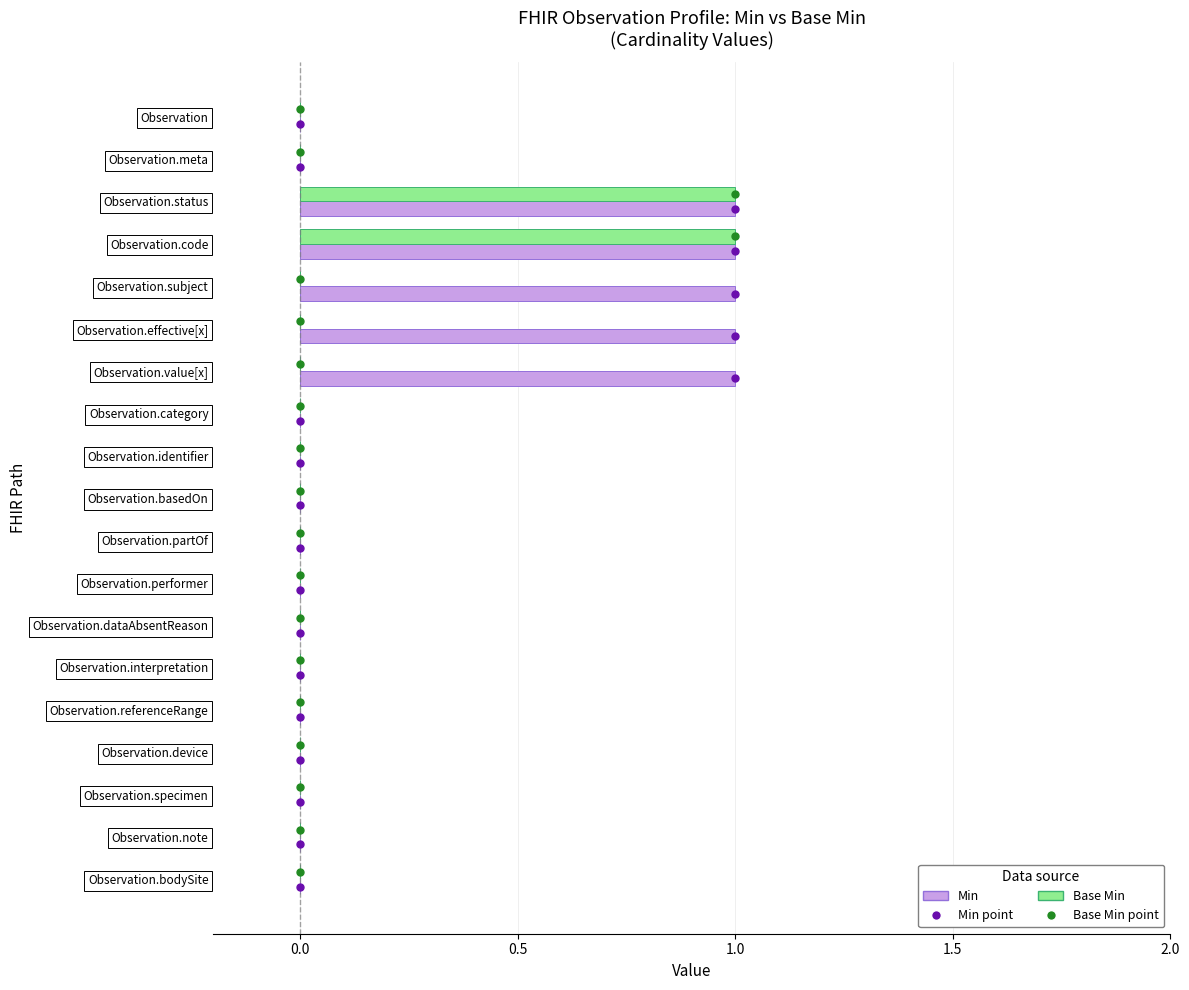

Is it true that Min equals 2 at Observation.status?

False